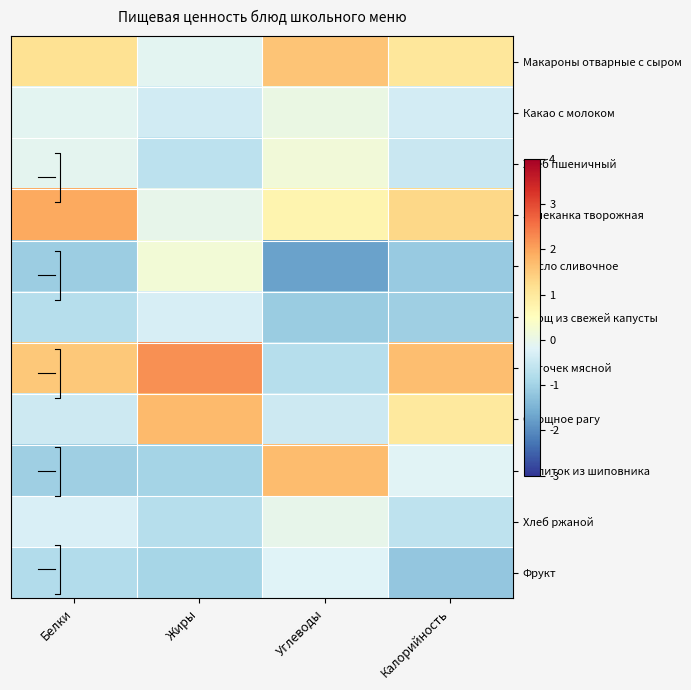

Is the value of Биточек мясной at Белки greater than the value of Овощное рагу at Калорийность?

Yes